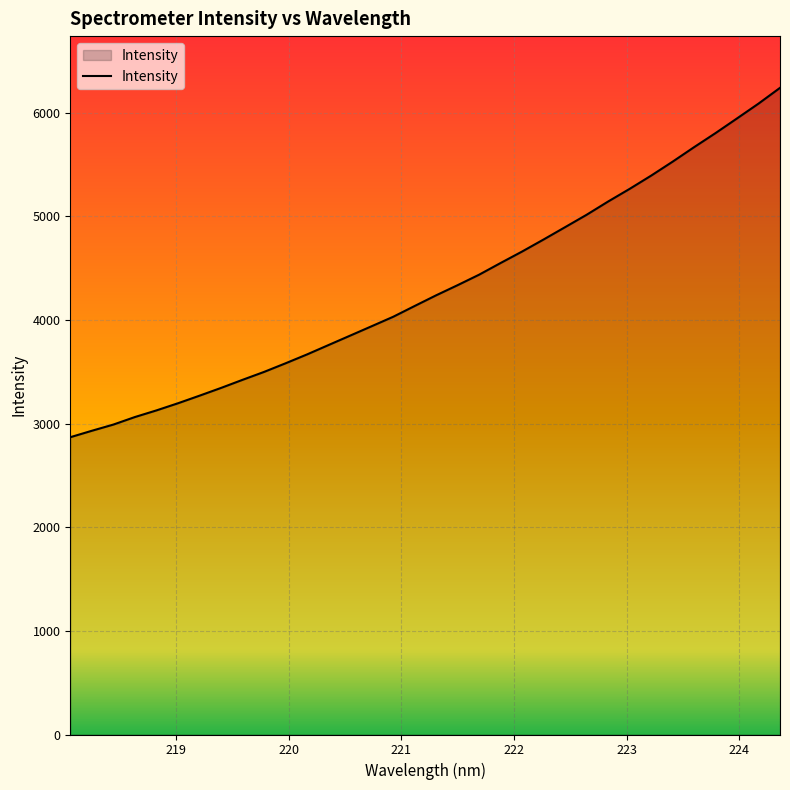

What is the maximum value shown in the chart?

6241.3